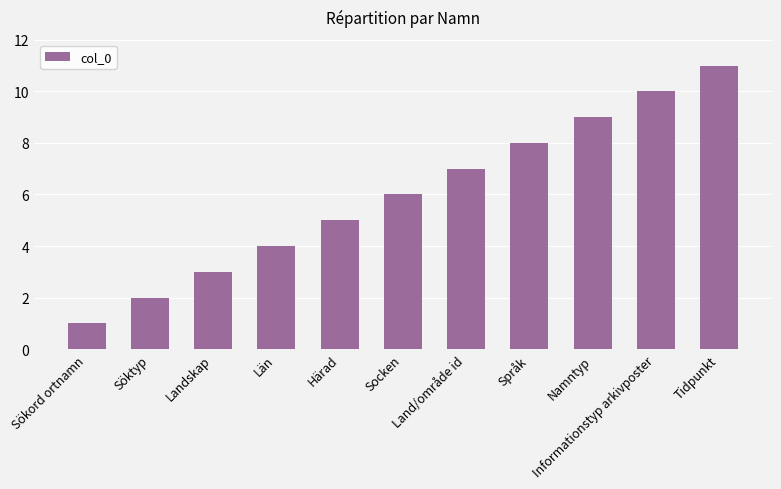

How many data points are less than 6?

5